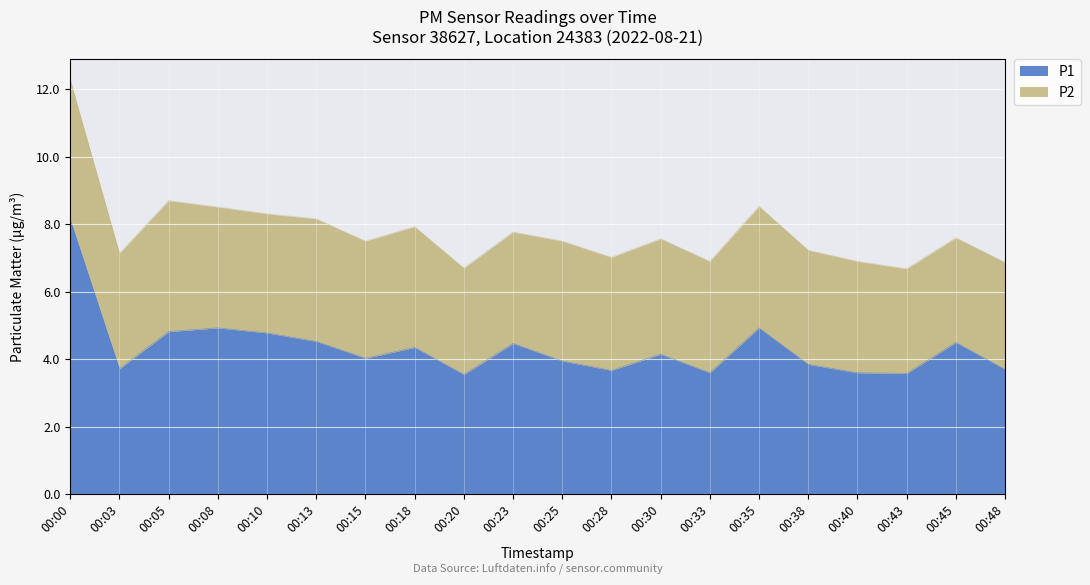

What is the change in value from 00:03 to 00:45?

+0.8